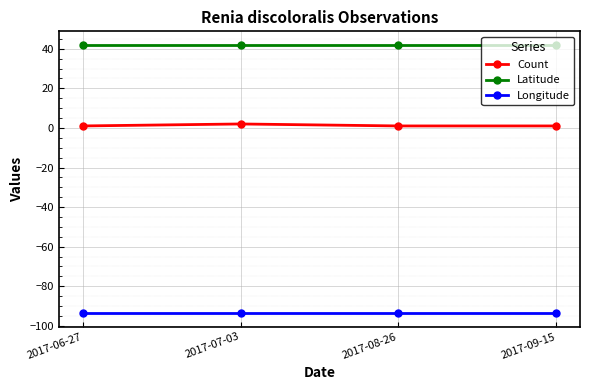

What is the total value across all series at 2017-08-26?

-50.6